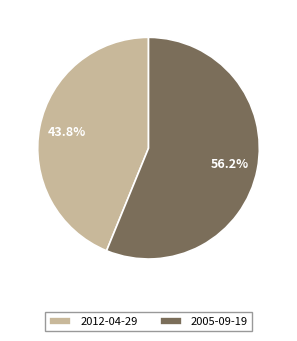

Combined, what portion of the pie is 2005-09-19 and 2012-04-29?

100.0%